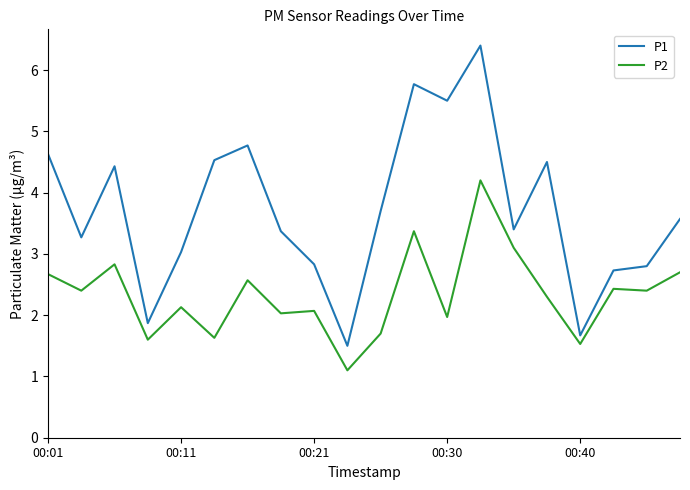

Rank the series by their maximum value, from highest to lowest.

P1, P2